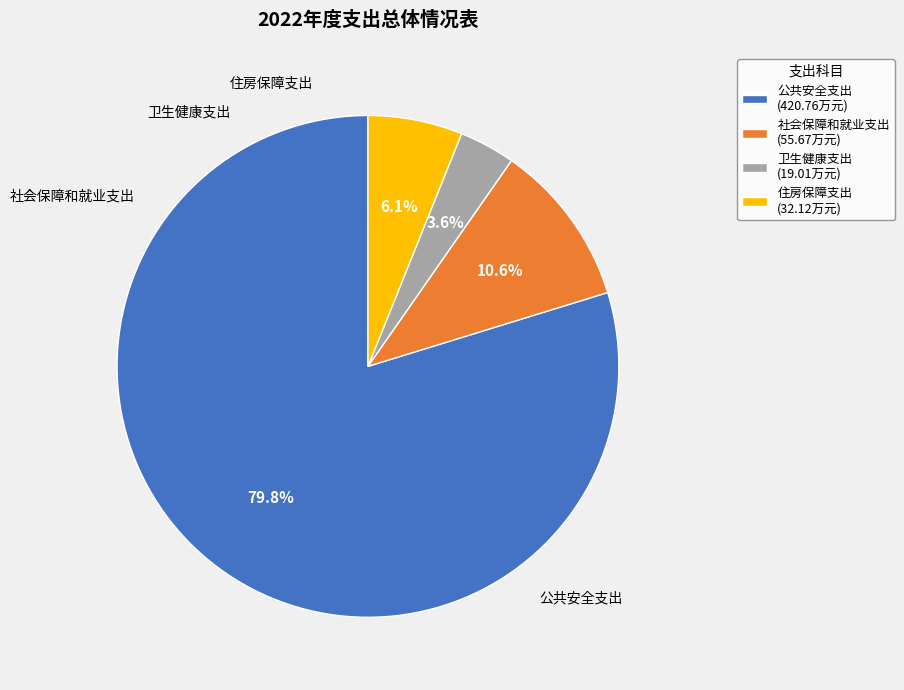

How many slices are in this pie chart?

4